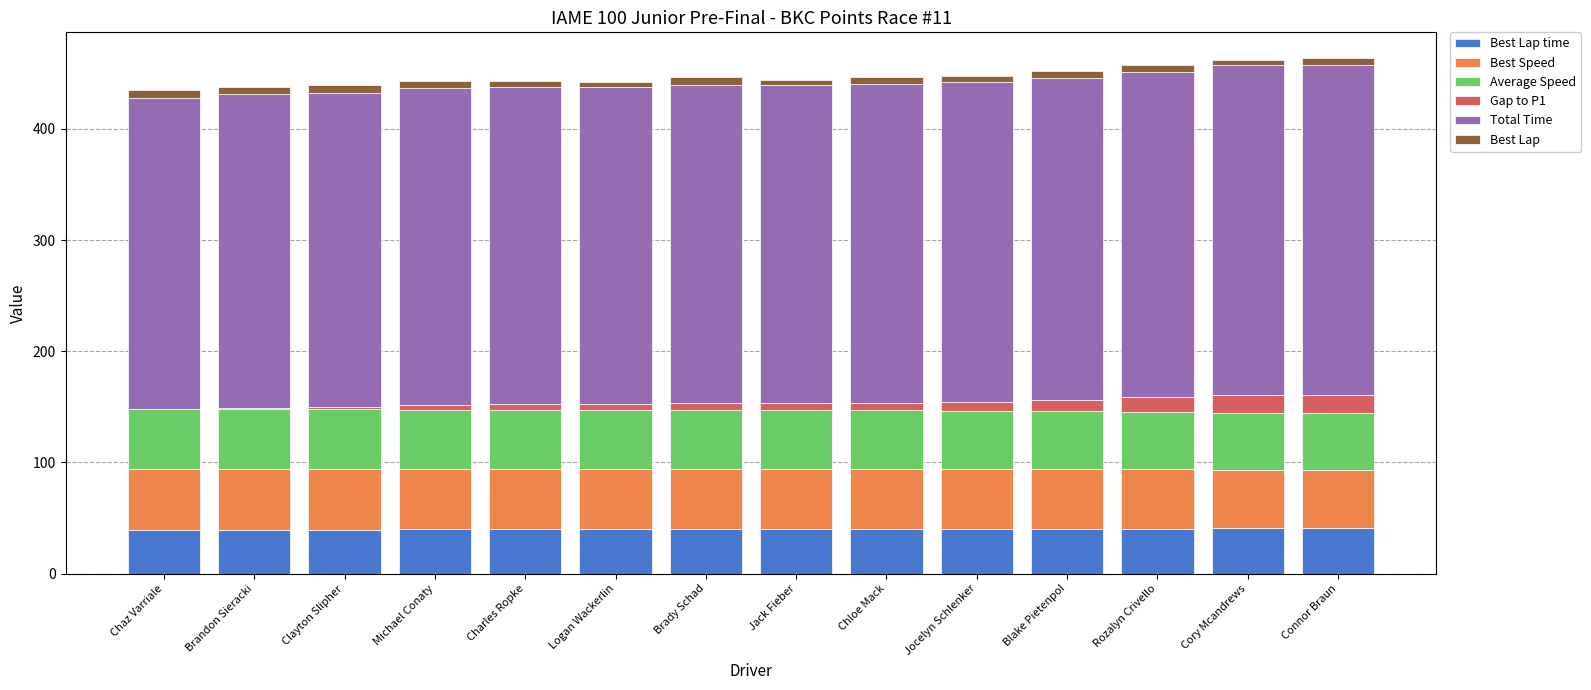

At how many categories does at least one series exceed 64?

14